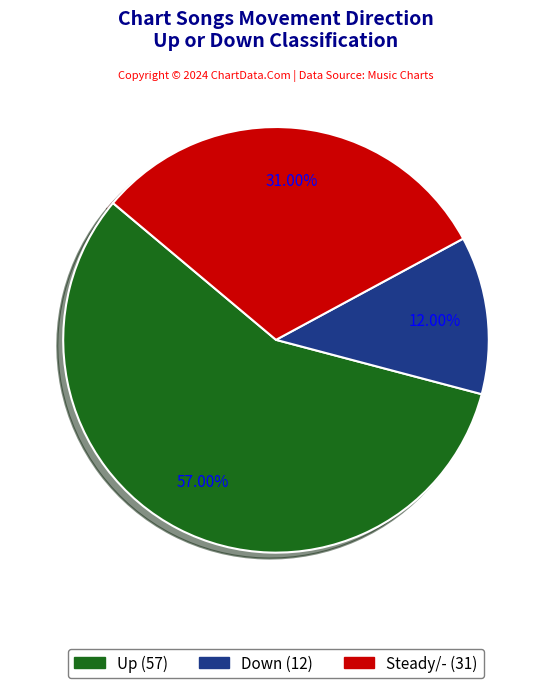

Which category has the biggest portion of the pie?

up